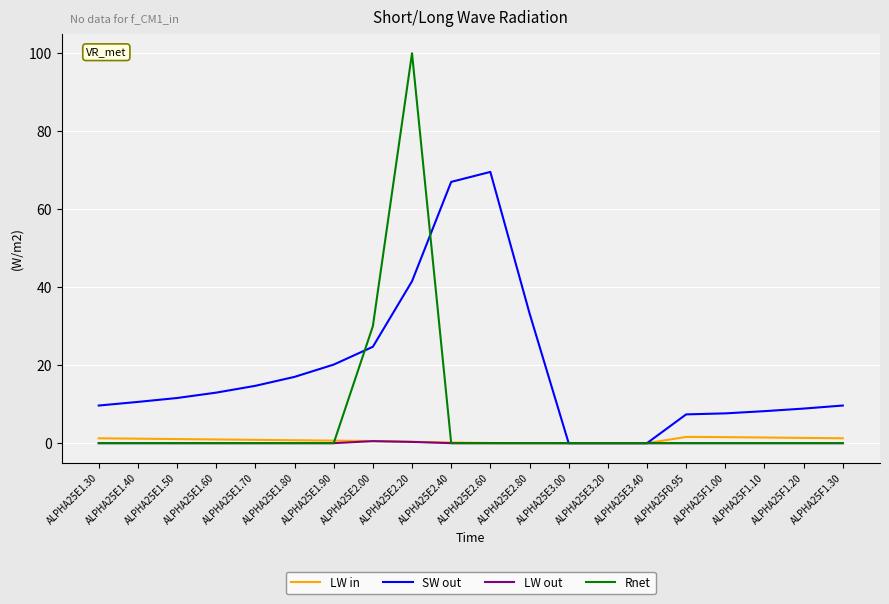

How many series are shown in this chart?

4